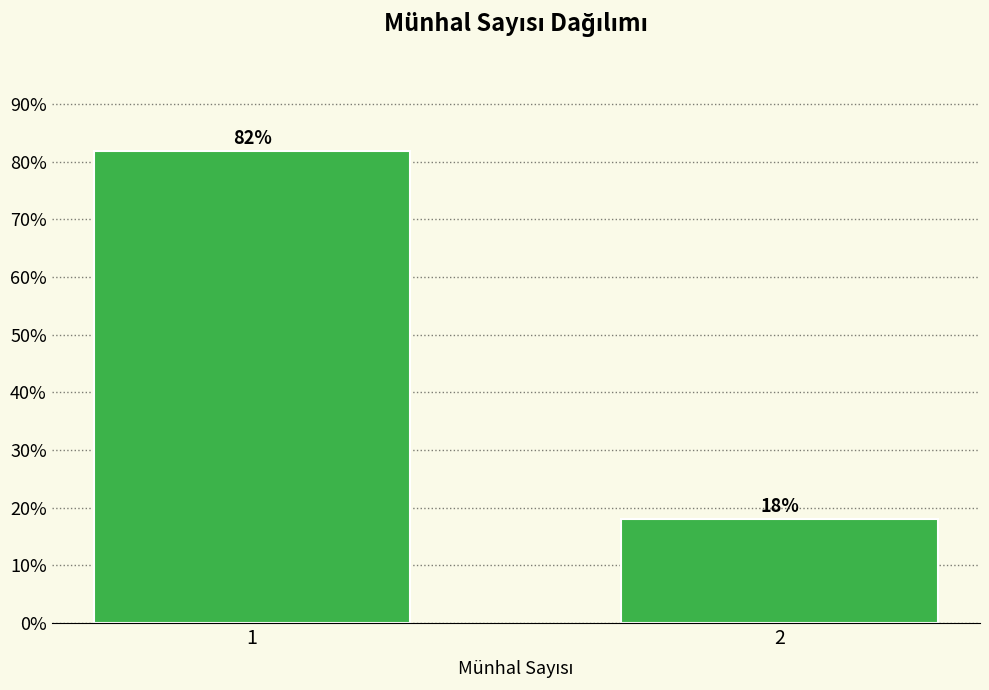

What is the smallest value displayed?

18.1